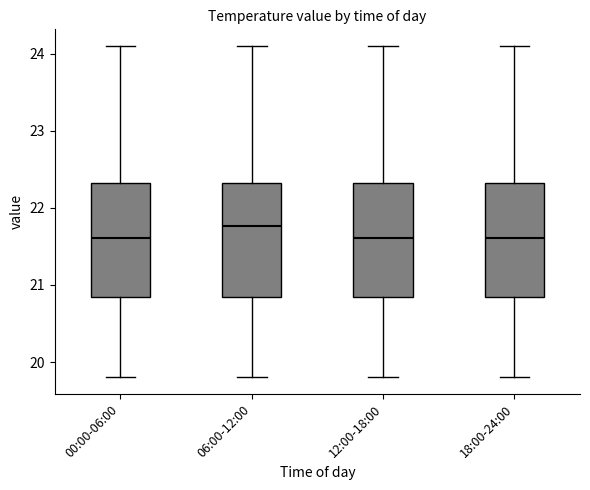

Reading left to right, read every box against the y-axis: the position of its median line, the range the box covers, and the ends of its whiskers. The values are not printed on the chart, so give them approximately, as read against the axis.

00:00-06:00: median 21.6, box 20.9 to 22.3, whiskers 19.8 to 24.1
06:00-12:00: median 21.8, box 20.9 to 22.3, whiskers 19.8 to 24.1
12:00-18:00: median 21.6, box 20.9 to 22.3, whiskers 19.8 to 24.1
18:00-24:00: median 21.6, box 20.9 to 22.3, whiskers 19.8 to 24.1